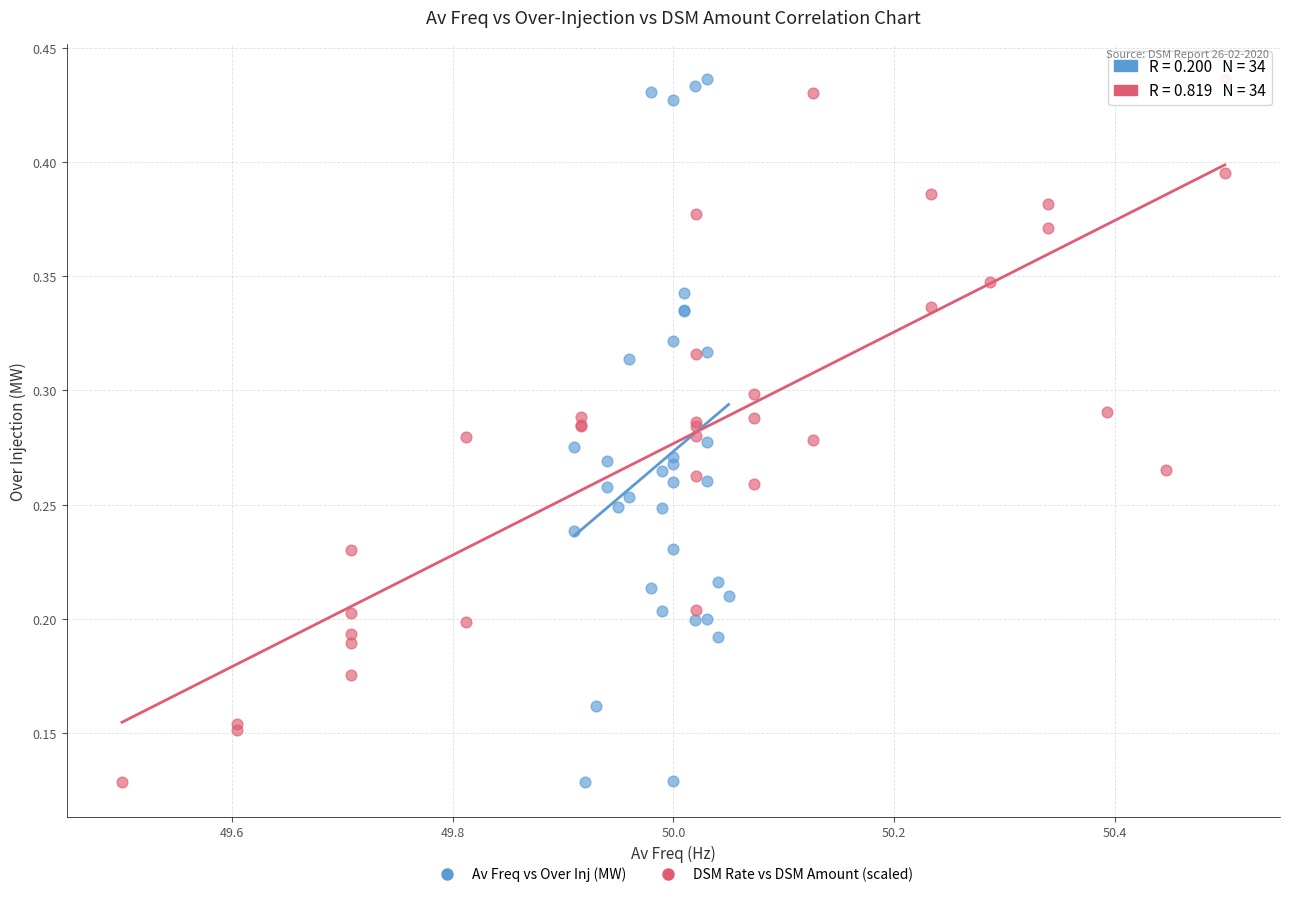

What are all the series names shown in the legend?

Av Freq vs Over Inj (MW), DSM Rate vs DSM Amount (scaled)